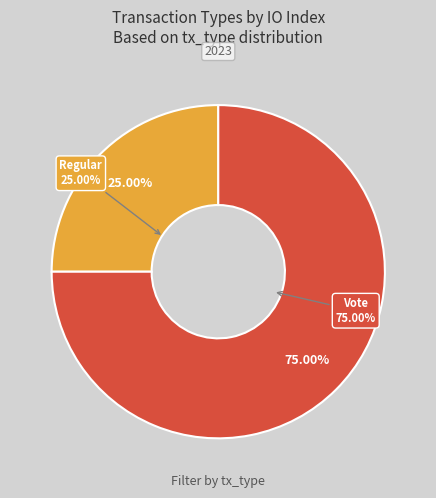

The Regular slice represents 33% of the pie. True or false?

False